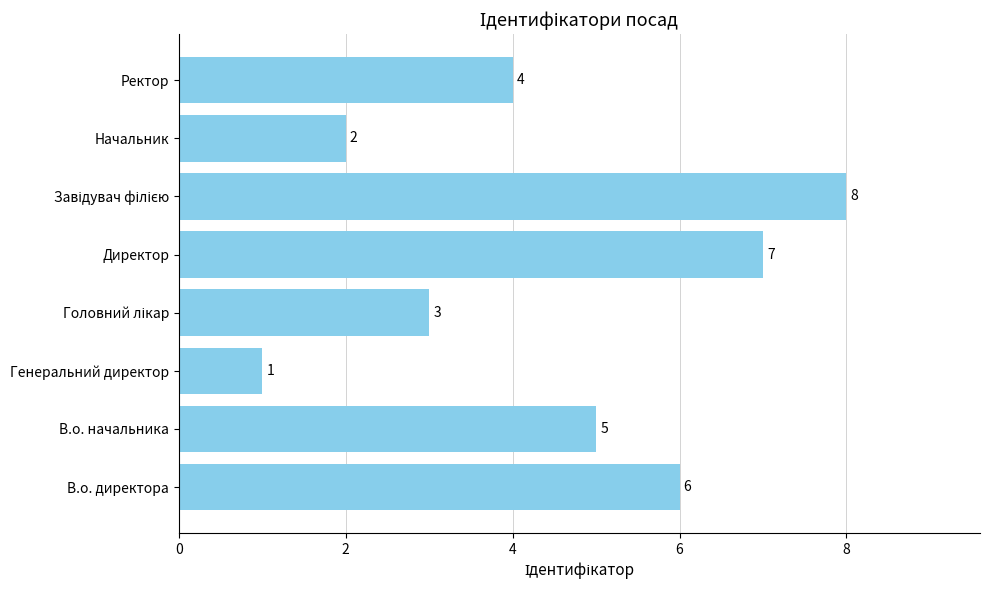

What is the approximate value at В.о. начальника?

5